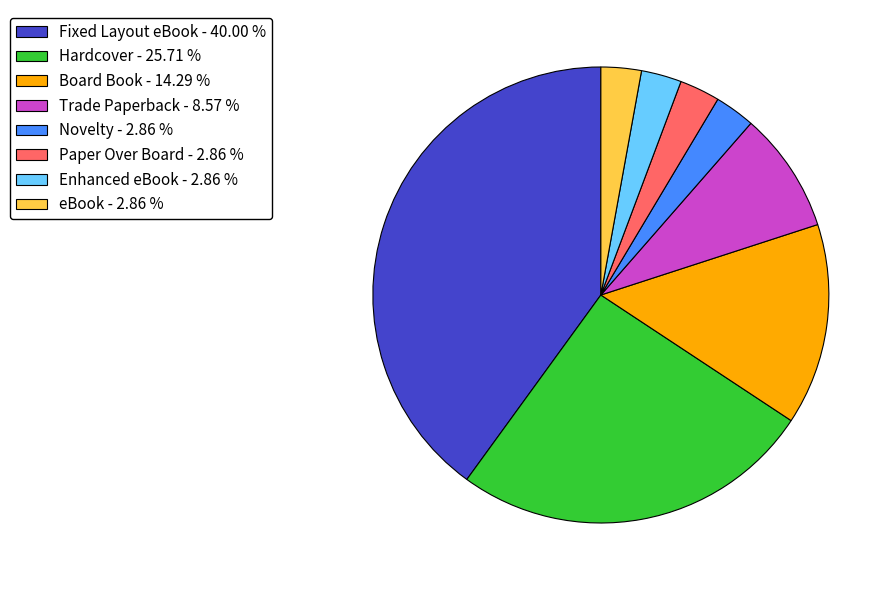

Approximately how many times larger is the value at Hardcover - 25.71 % compared to Paper Over Board - 2.86 %?

9.0